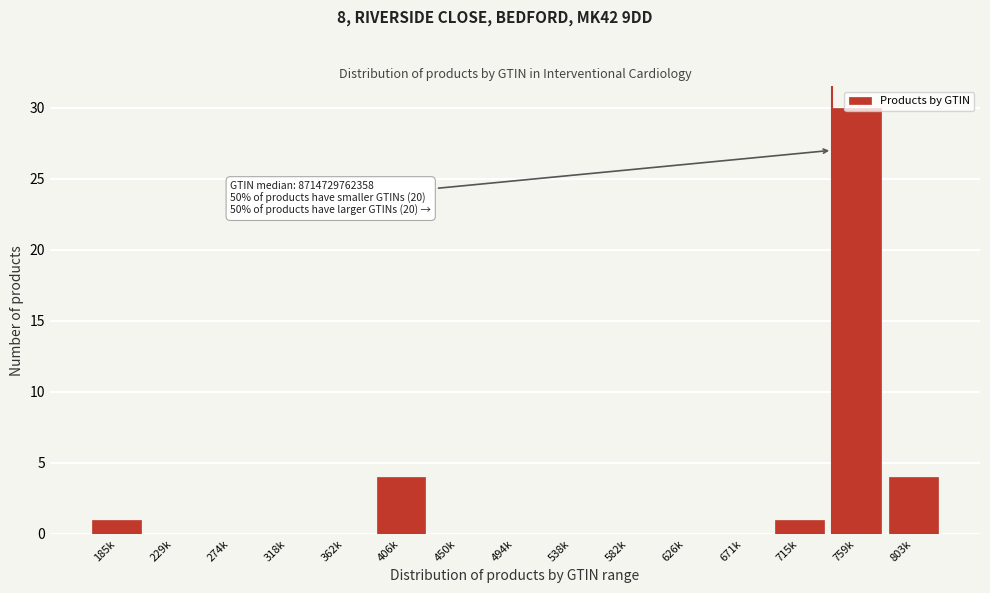

What is the ratio of the value at 803k to the value at 715k?

4.0